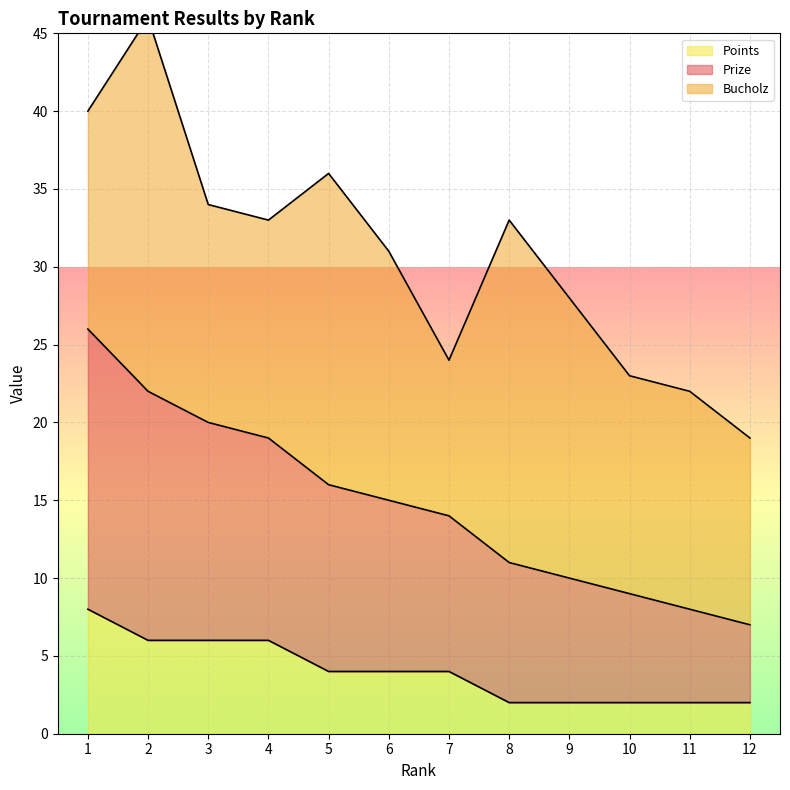

What is the difference between the second highest and second lowest values in the Prize series?

14